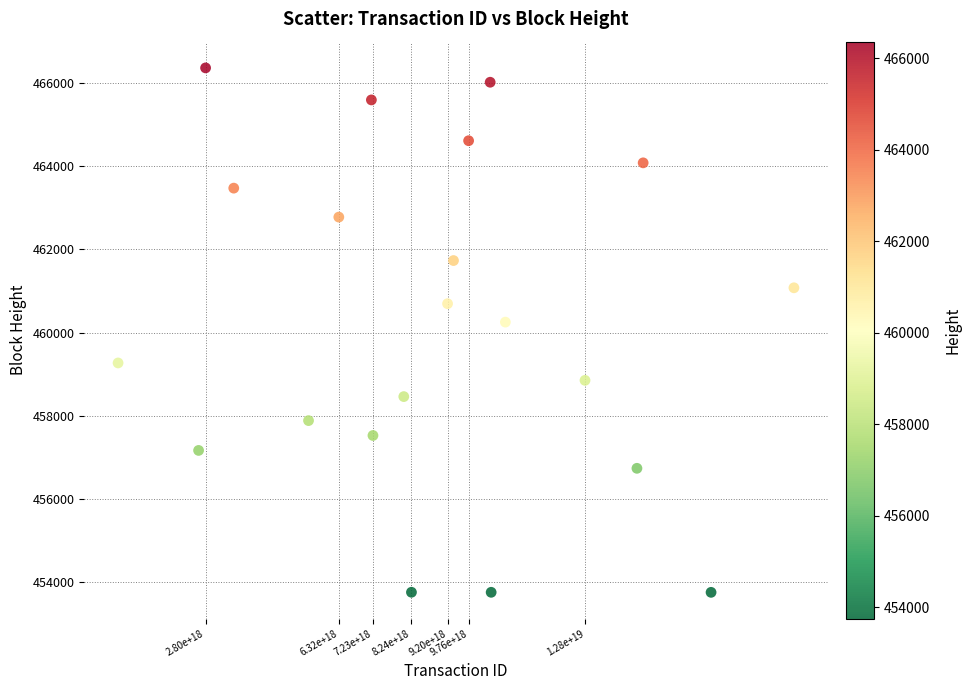

What Y value in the scatter plot is closest to 460061?

460254